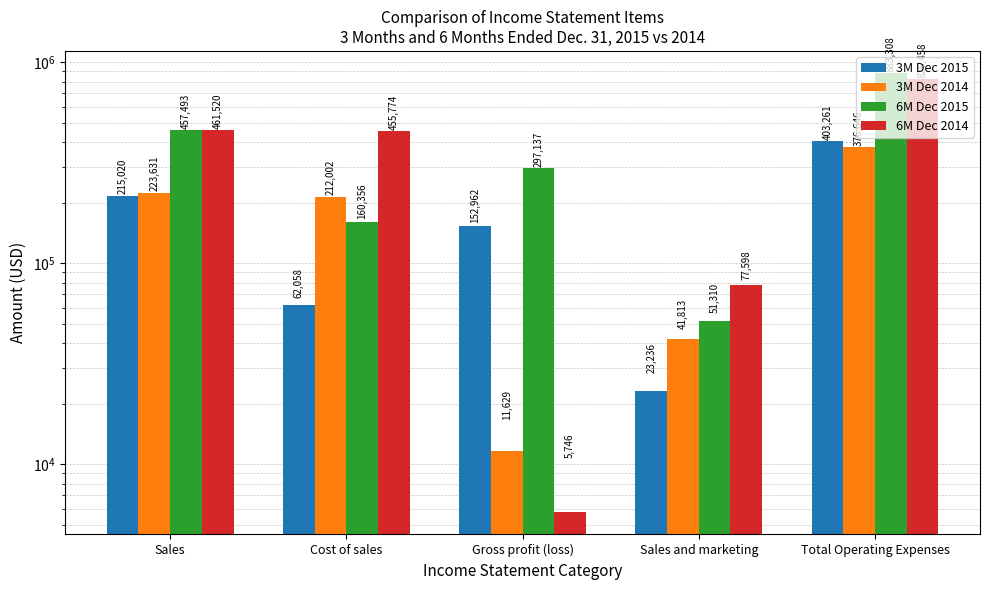

Is it true that 6M Dec 2014 equals 124580 at Sales and marketing?

False